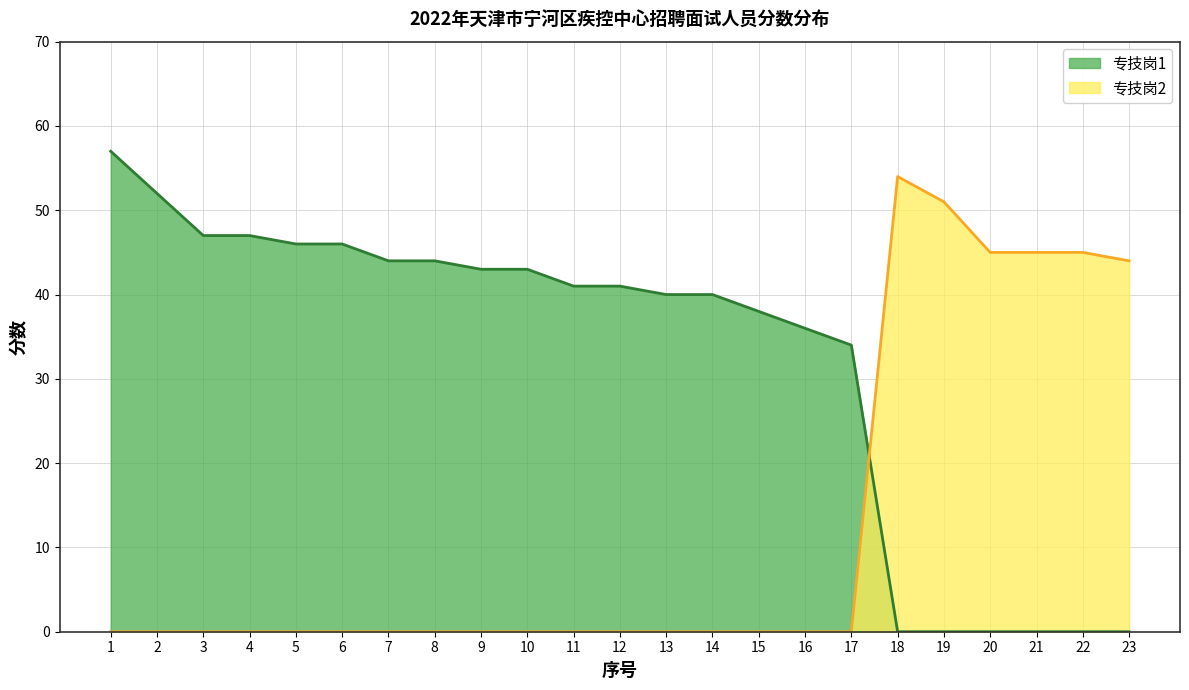

True or false: 专技岗1 has a value of 47 at 3.

True